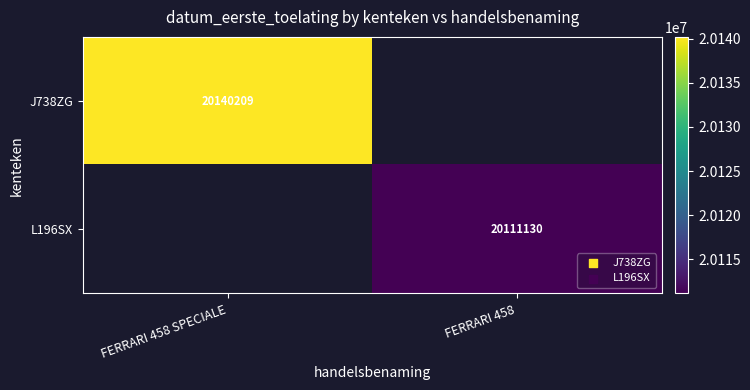

At which category does the chart reach its minimum across all series?

FERRARI 458